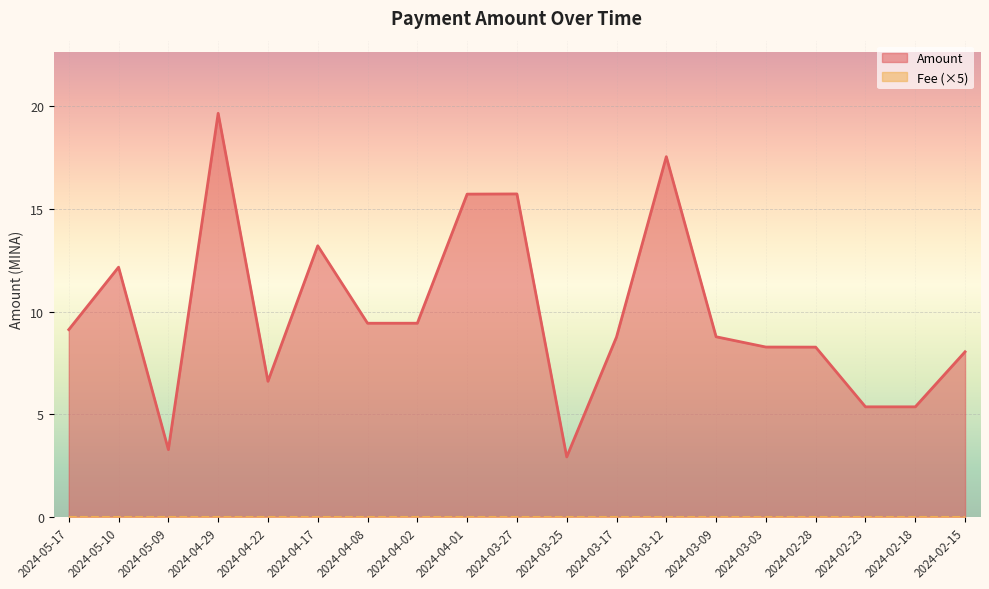

Which category has the highest value across all series?

2024-04-29